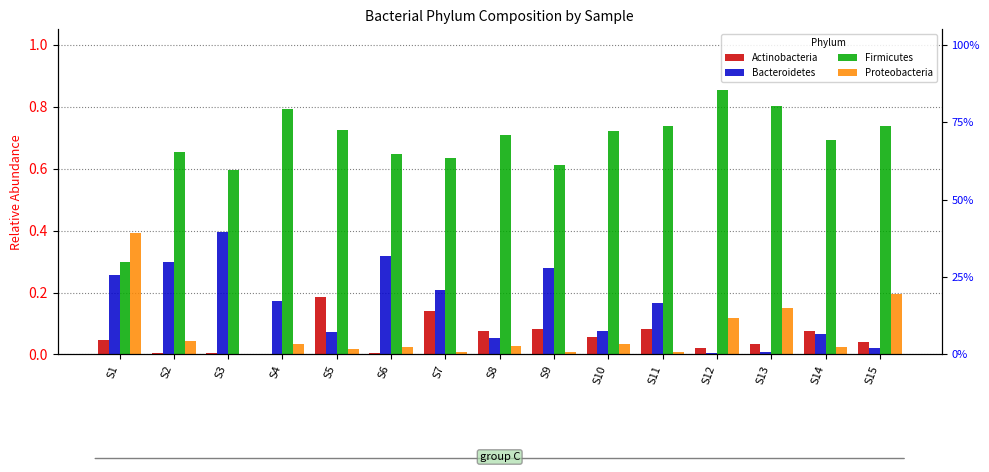

Between S11 and S13, which series saw the biggest shift?

Bacteroidetes